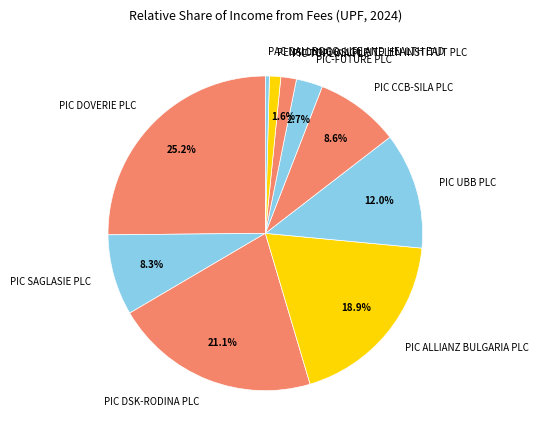

Which category has the smallest portion of the pie?

PAC DALLBOGG: LIFE AND HEALTH EAD